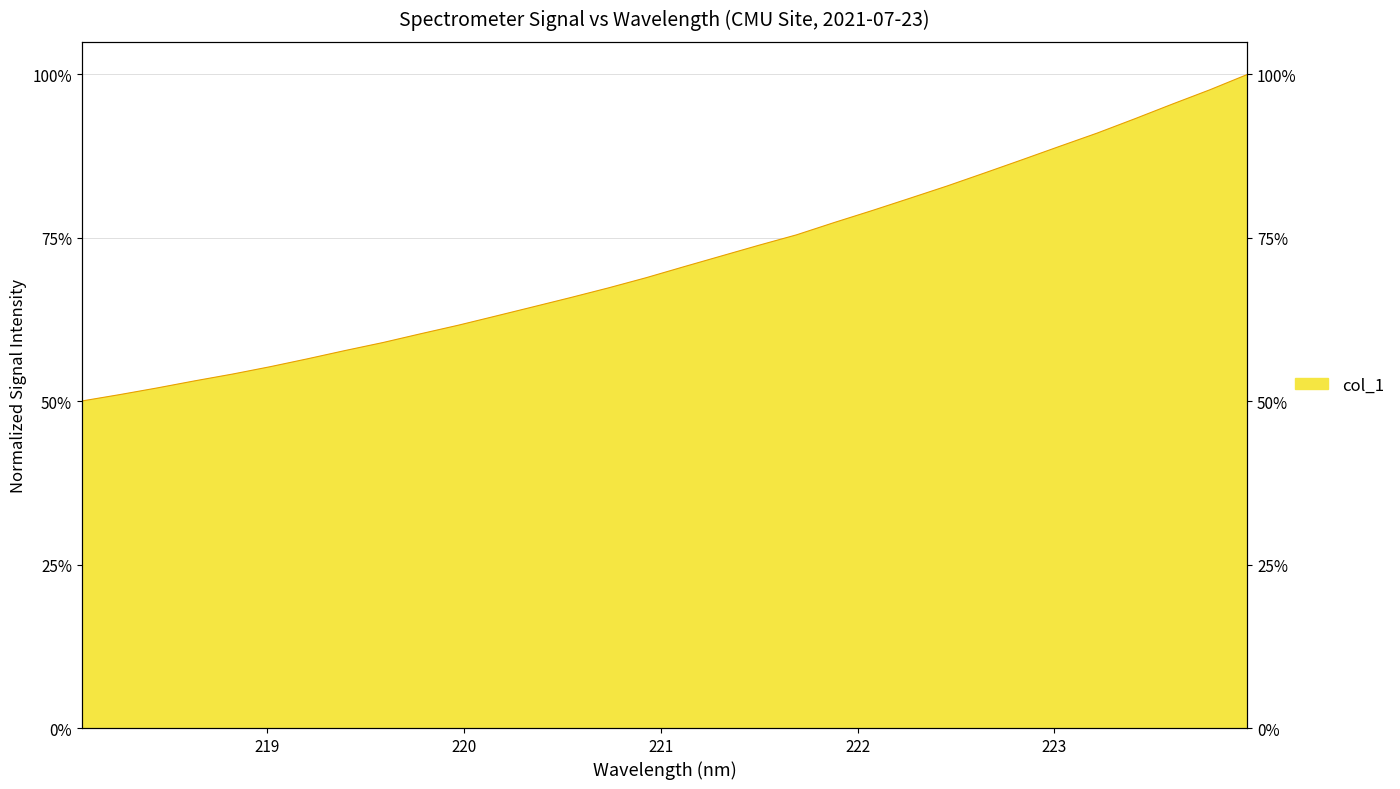

Is it true that the value at 218.0596 is 0.5?

True